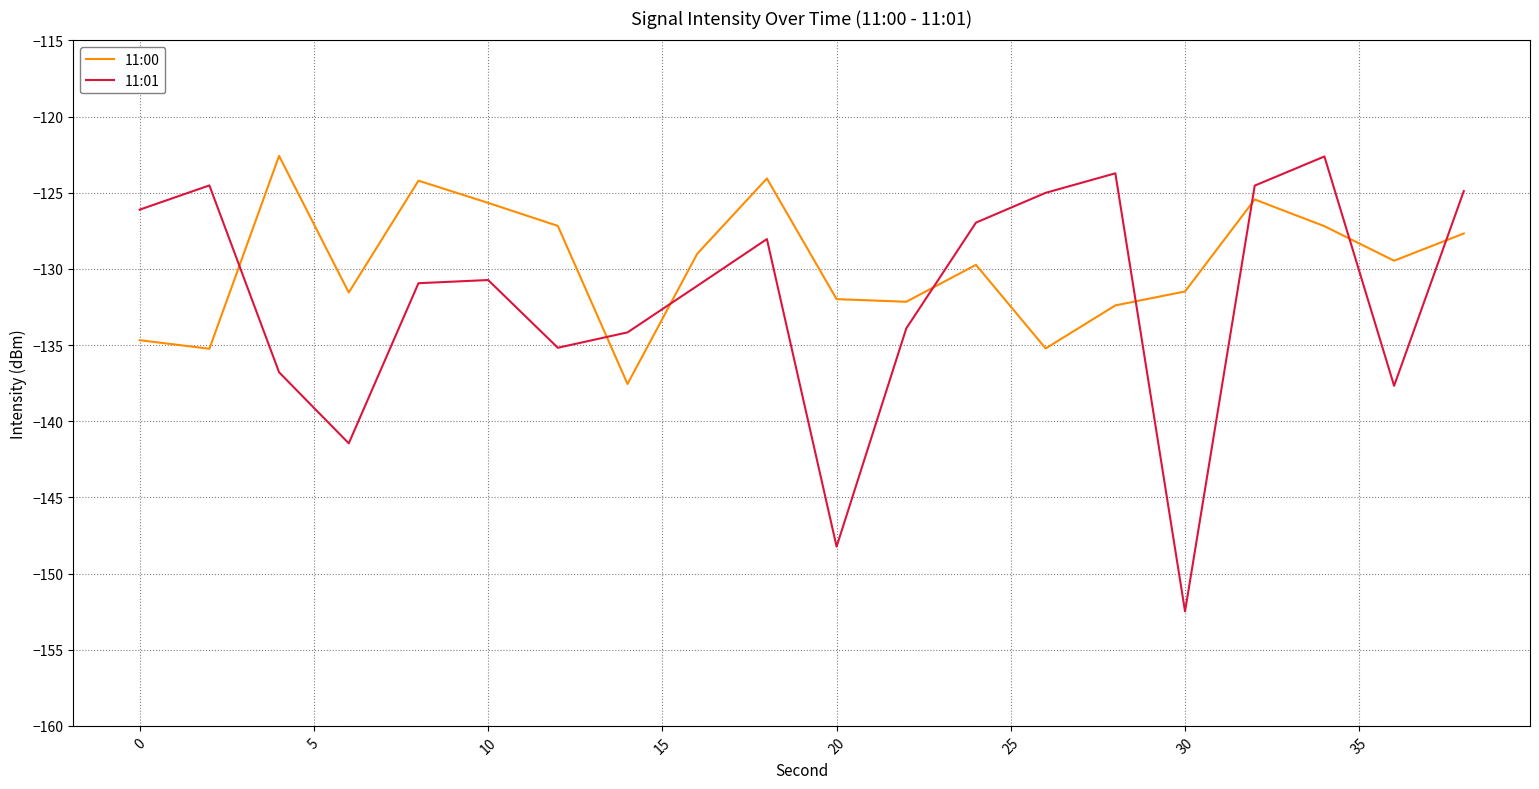

Does the chart have visible grid lines?

Yes